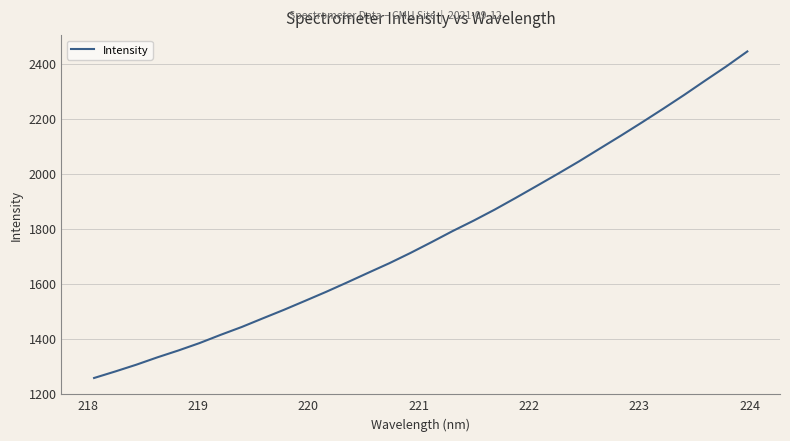

Does the chart display data point markers on the line(s)?

No